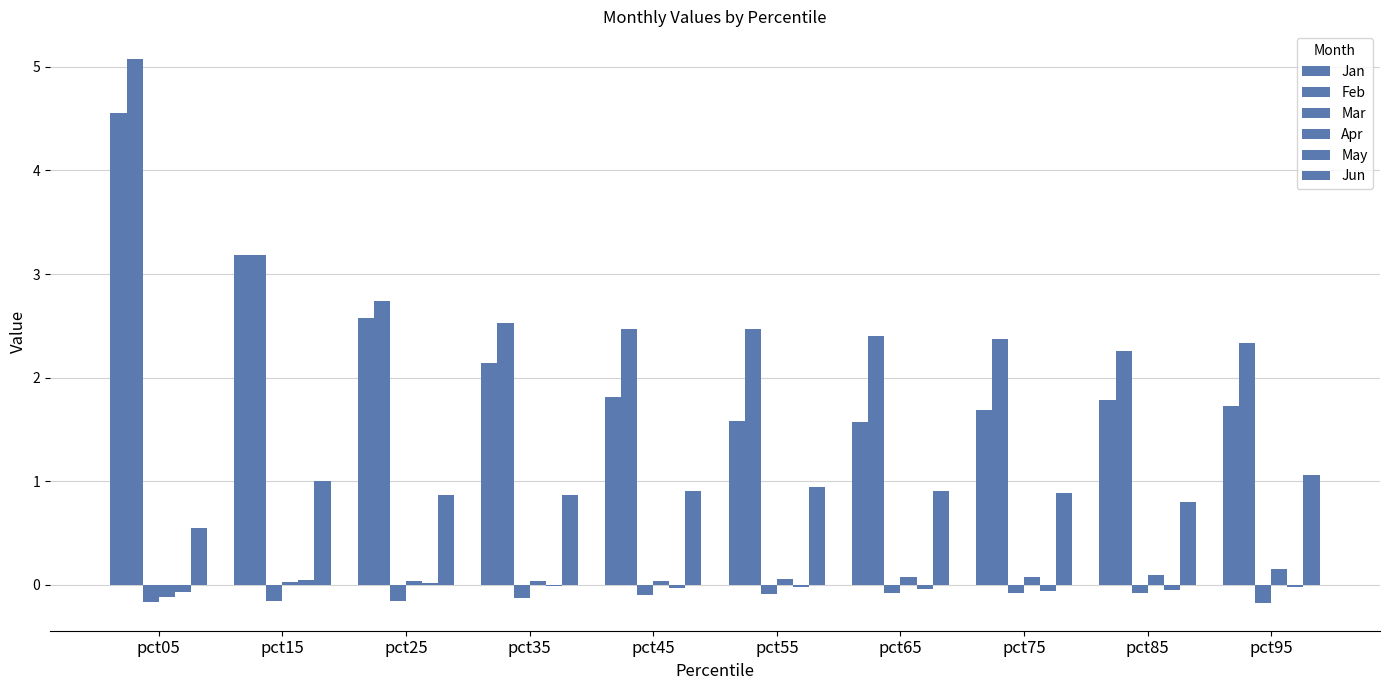

Which label corresponds to the smallest value in the chart?

pct95